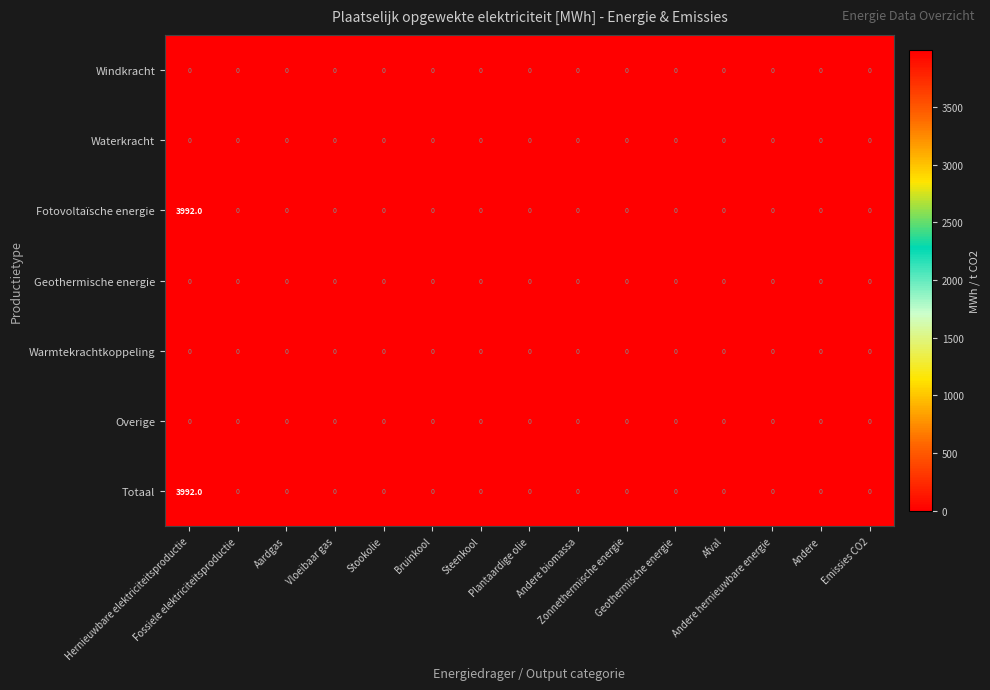

What is the greatest value displayed?

3992